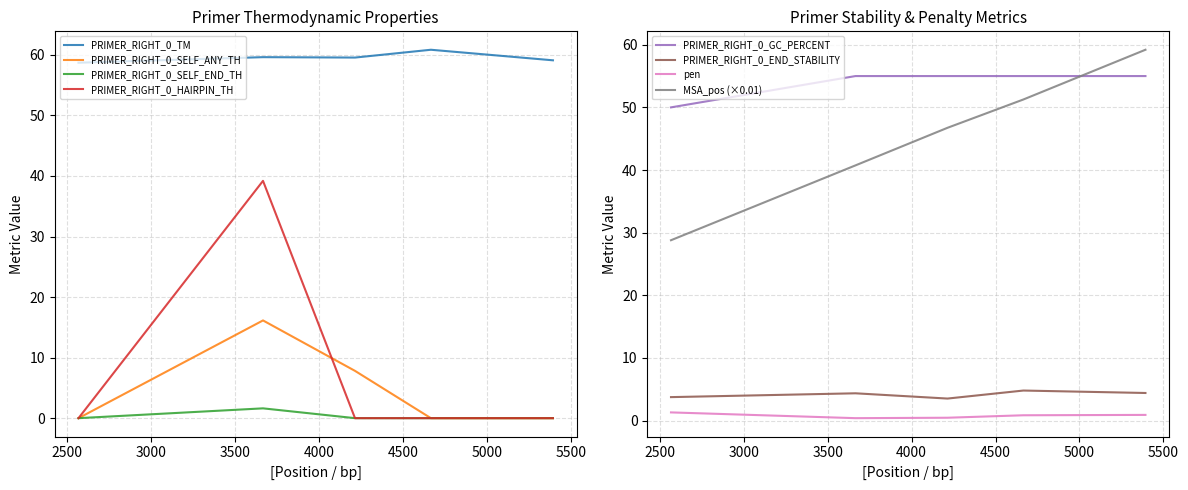

True or false: PRIMER_RIGHT_0_HAIRPIN_TH and PRIMER_RIGHT_0_TM intersect in this chart.

False